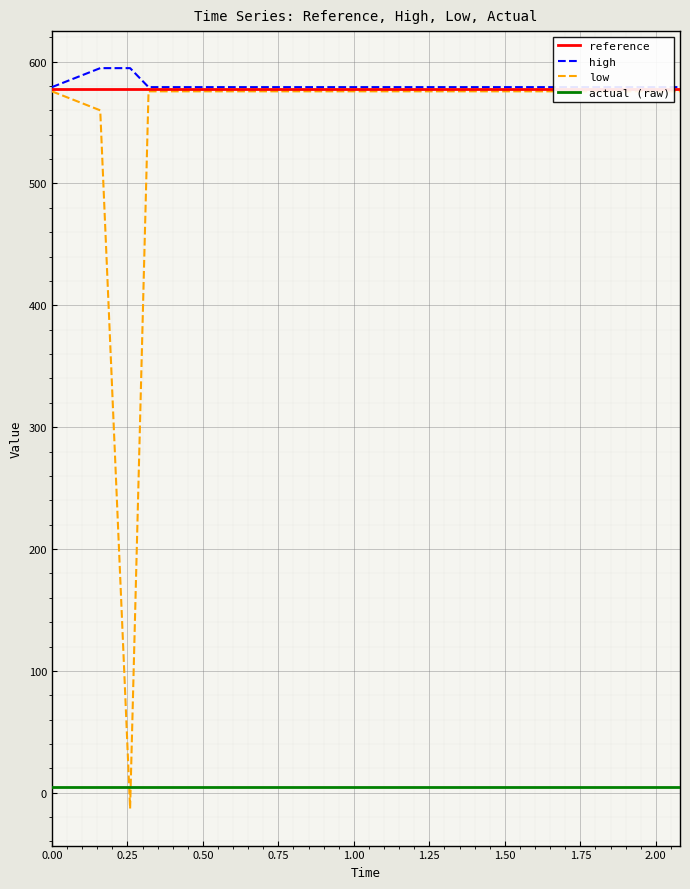

Is this an area chart (filled region under the line)?

No